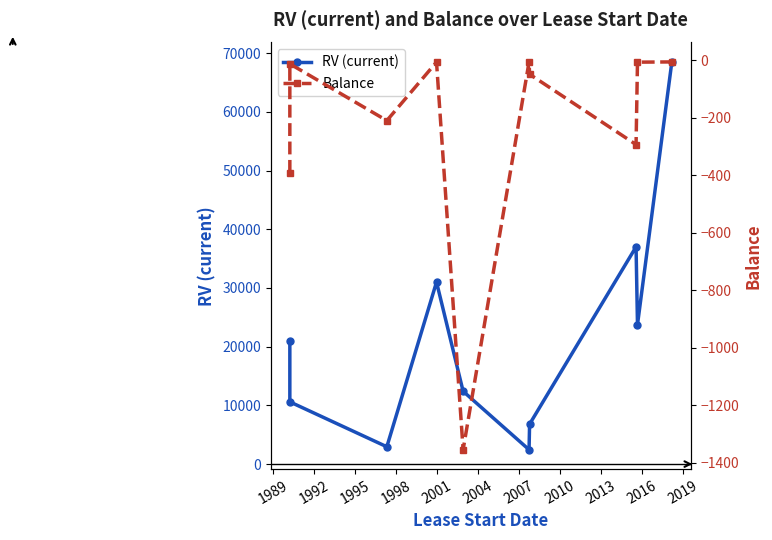

True or false: Balance and RV (current) cross at least once.

False